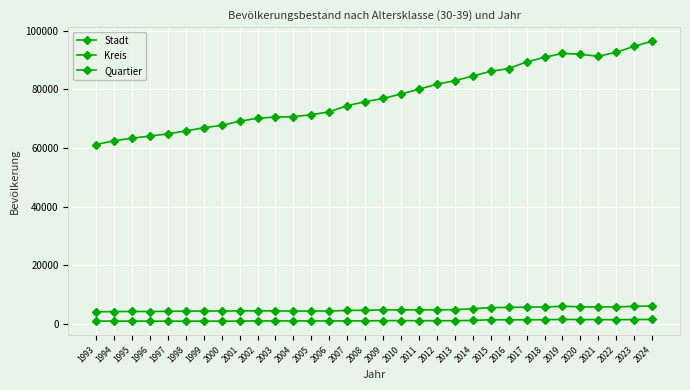

What is the total value across all series at 2004?

76094